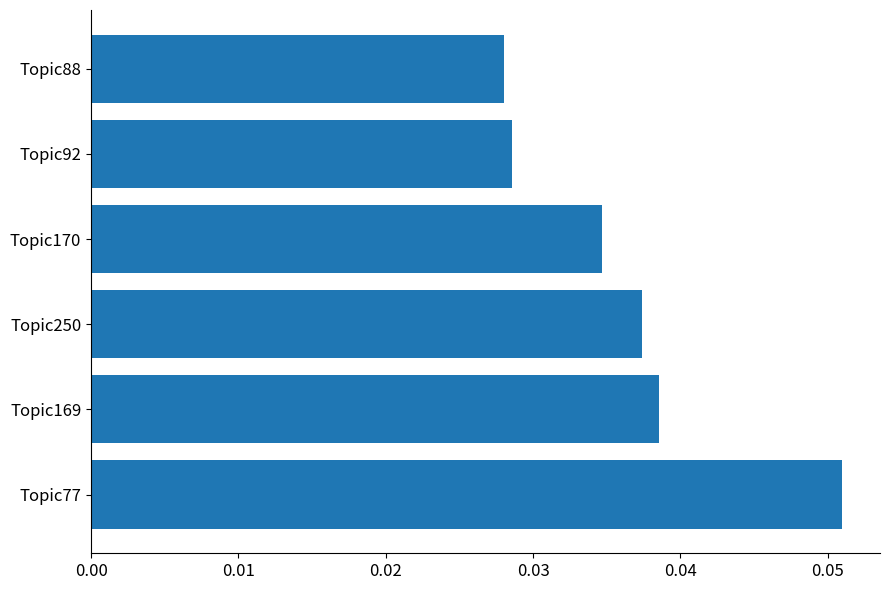

Does the chart contain stacked bars?

No